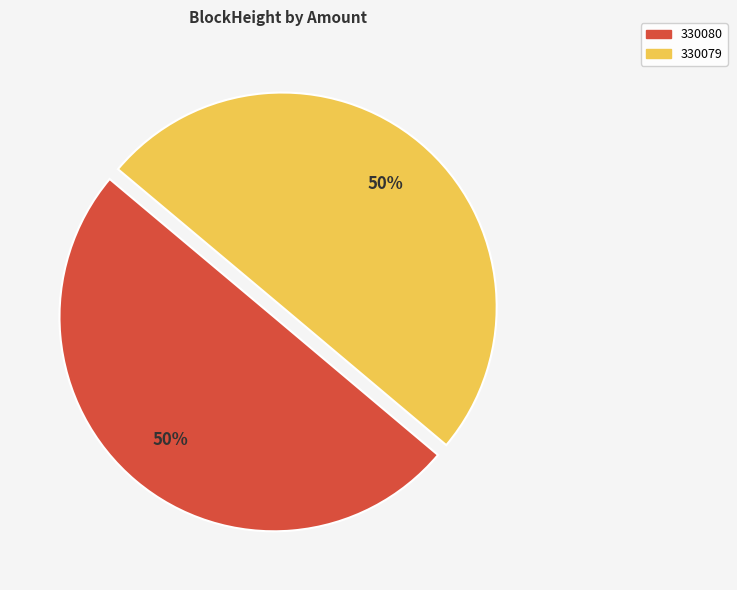

What is the ratio of the value at 330080 to the value at 330079?

1.0